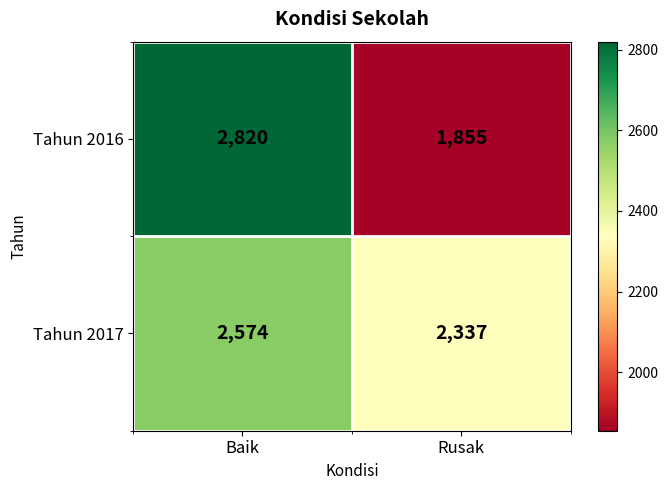

What is the sum of all Tahun 2016 values?

4675